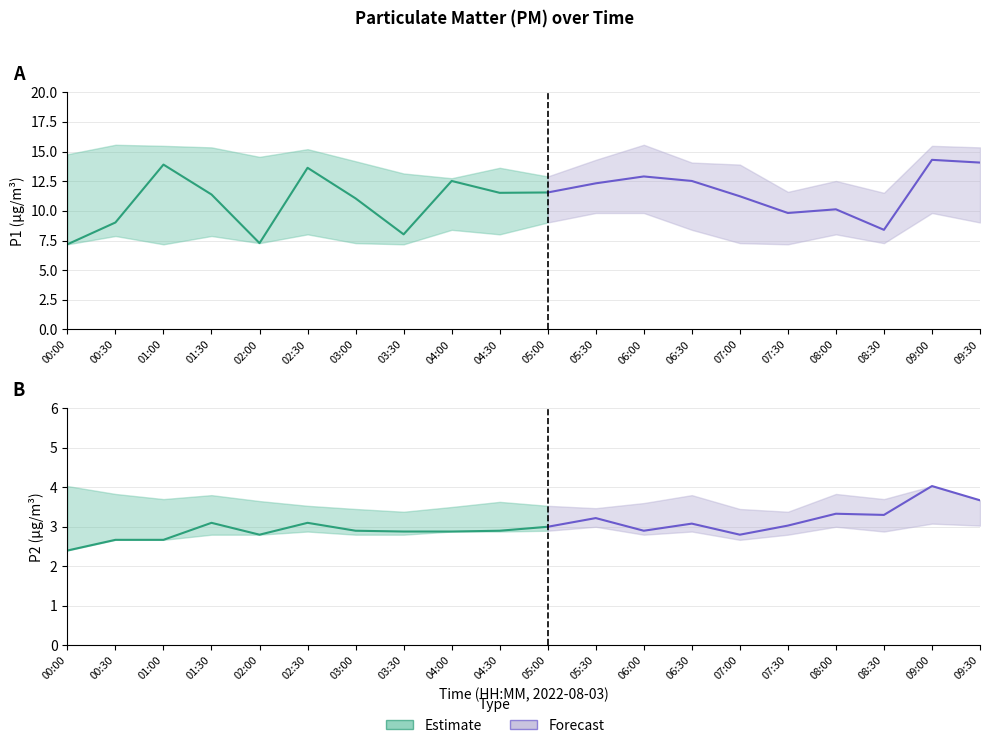

What is the difference between the second highest and minimum values in the P1_upper series?

4.1